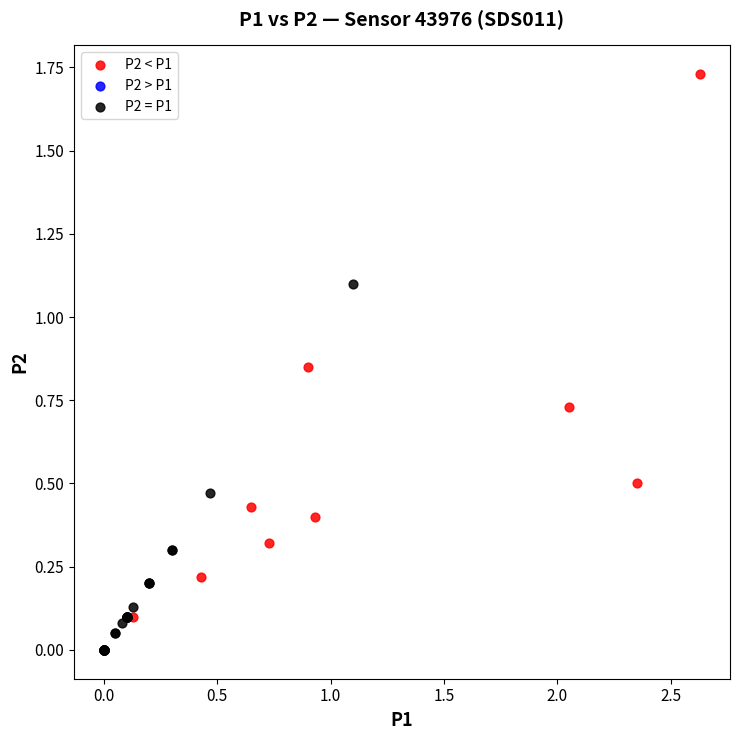

Which series has the widest spread of Y values?

P2 < P1